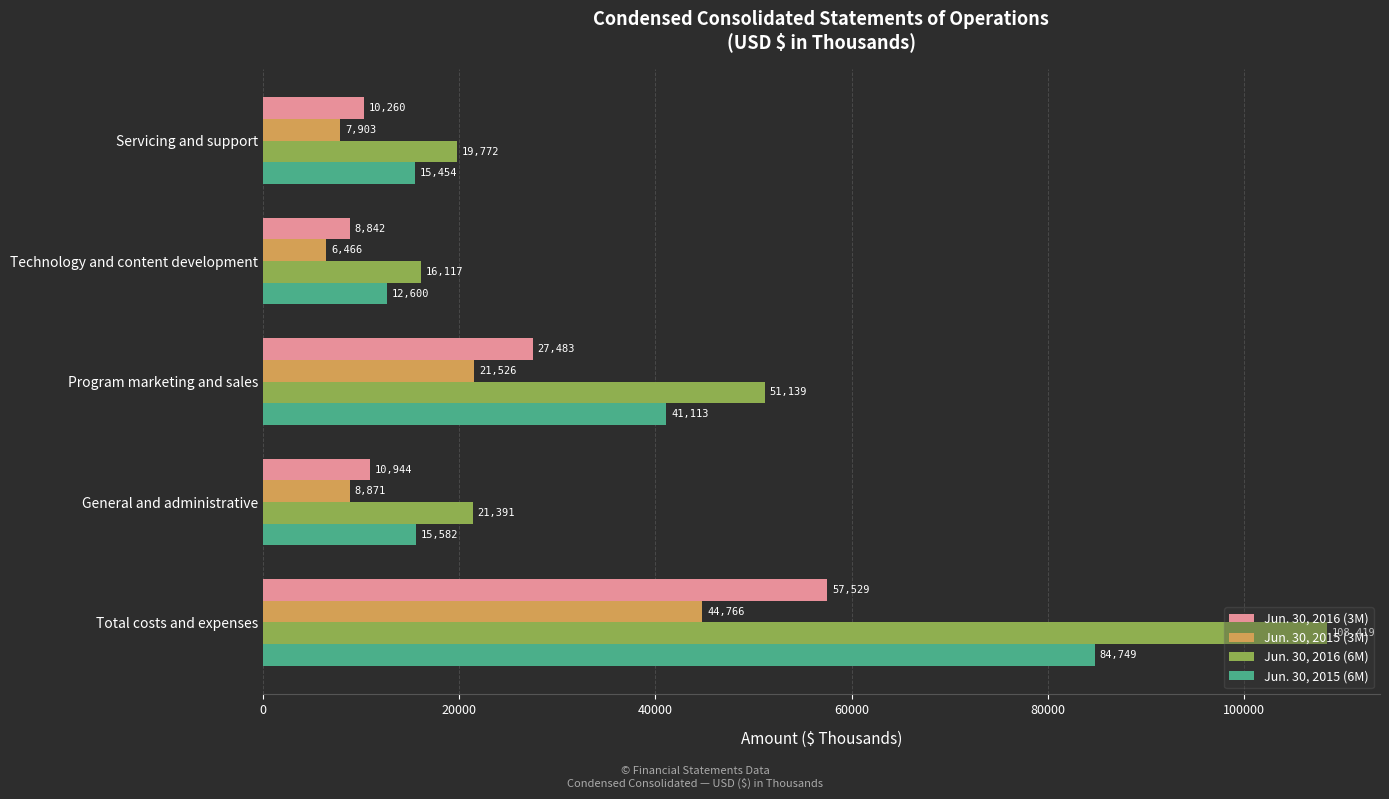

Is it true that Jun. 30, 2016 (6M) equals 70664 at Total costs and expenses?

False